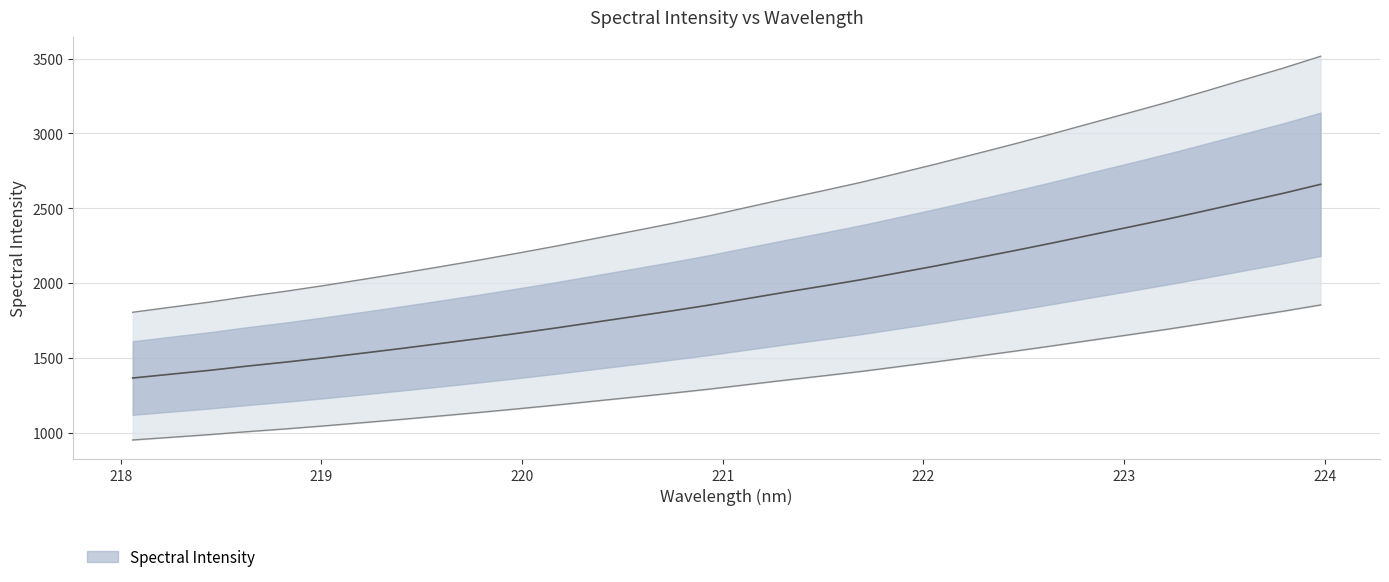

What is the difference between the values at 219.589 and 222.6447?

468.9